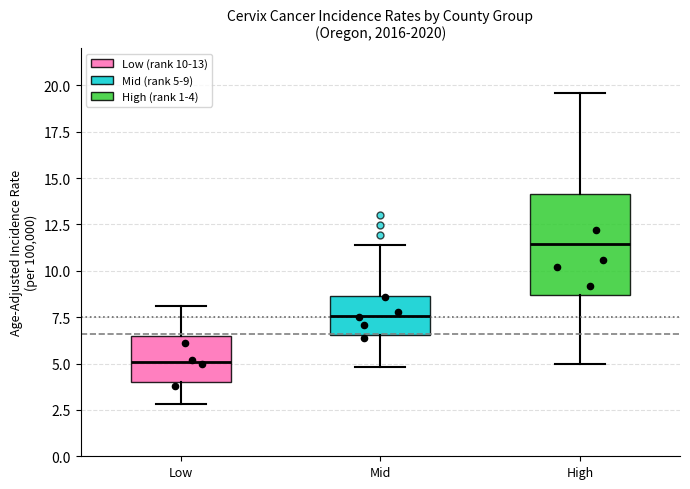

Reading left to right, read every box against the y-axis: the position of its median line, the range the box covers, and the ends of its whiskers. The values are not printed on the chart, so give them approximately, as read against the axis.

Low: median 5.0, box 4.0 to 6.5, whiskers 3.0 to 8.0
Mid: median 7.5, box 6.5 to 8.5, whiskers 5.0 to 11.5
High: median 11.5, box 8.5 to 14.0, whiskers 5.0 to 19.5